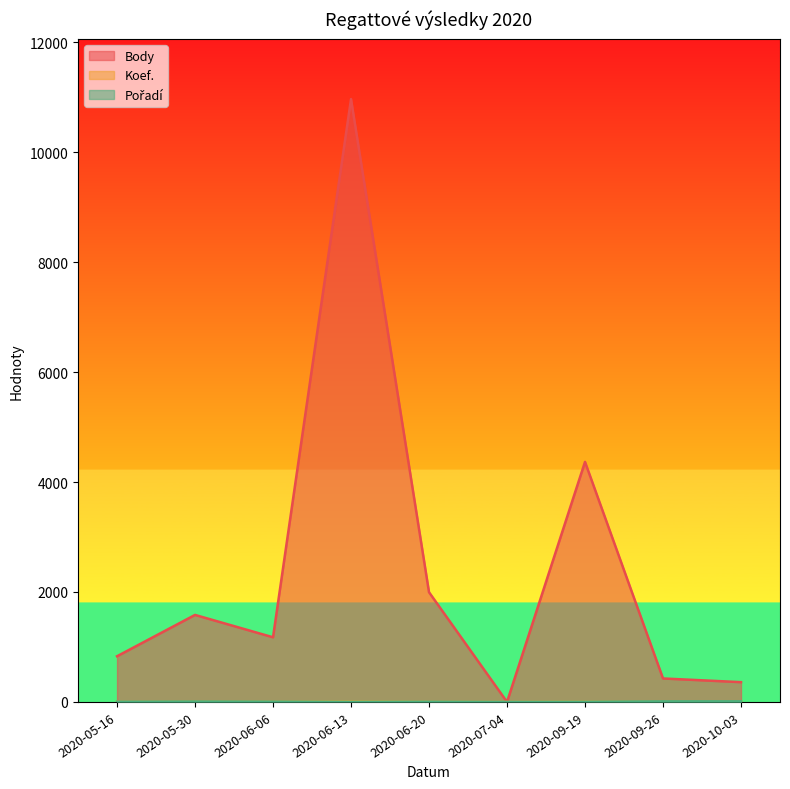

What is the value of the Body point at the 8th from the left?

427